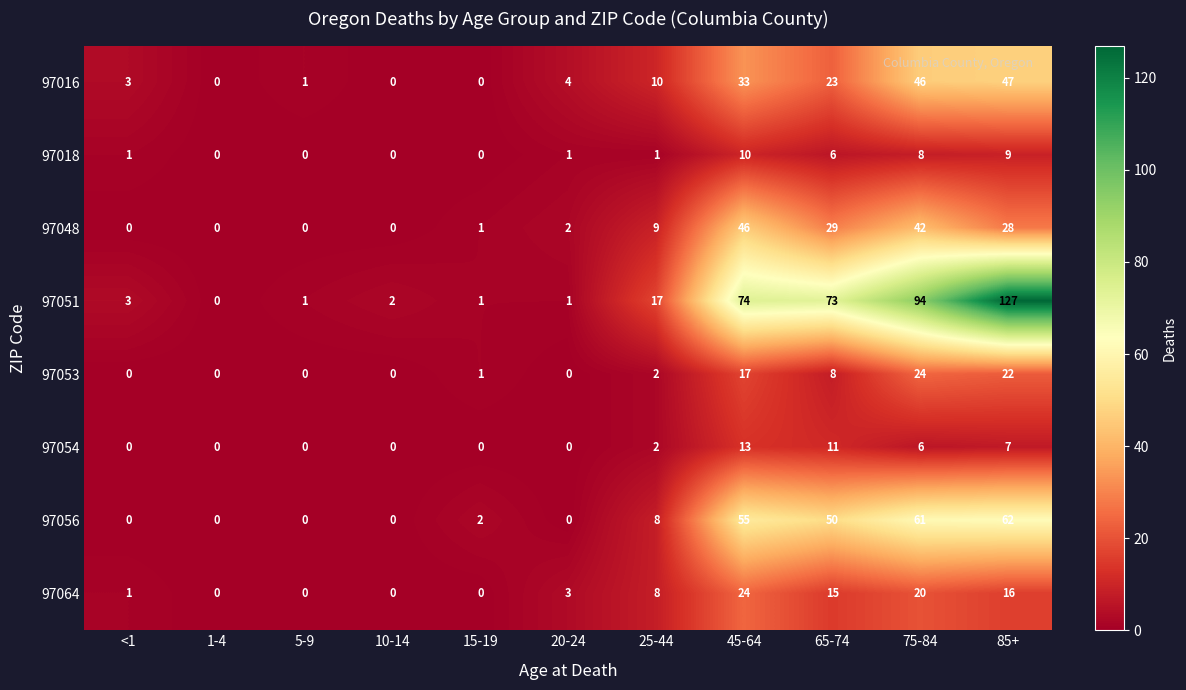

Which series has the largest total across all categories?

97051